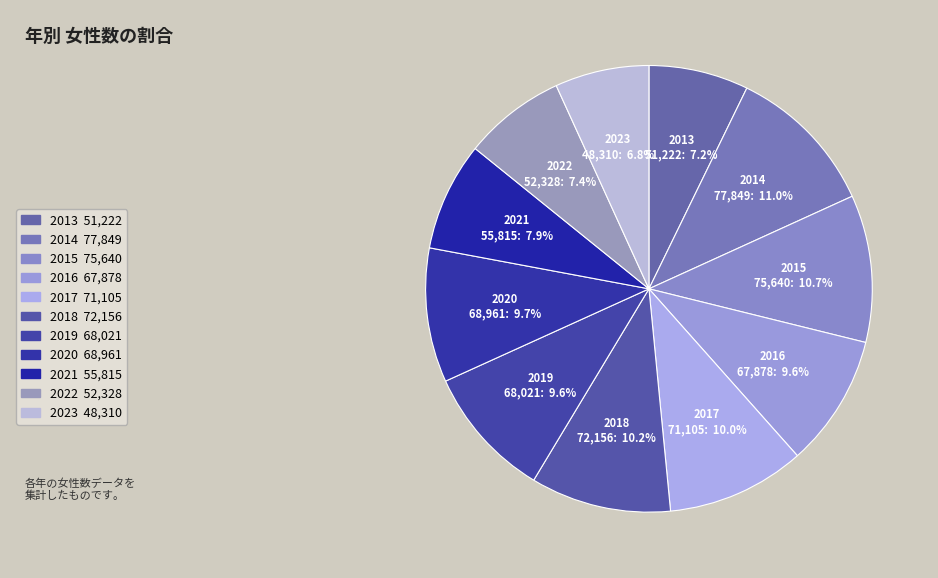

Does 2016 account for over 50% of the chart?

No